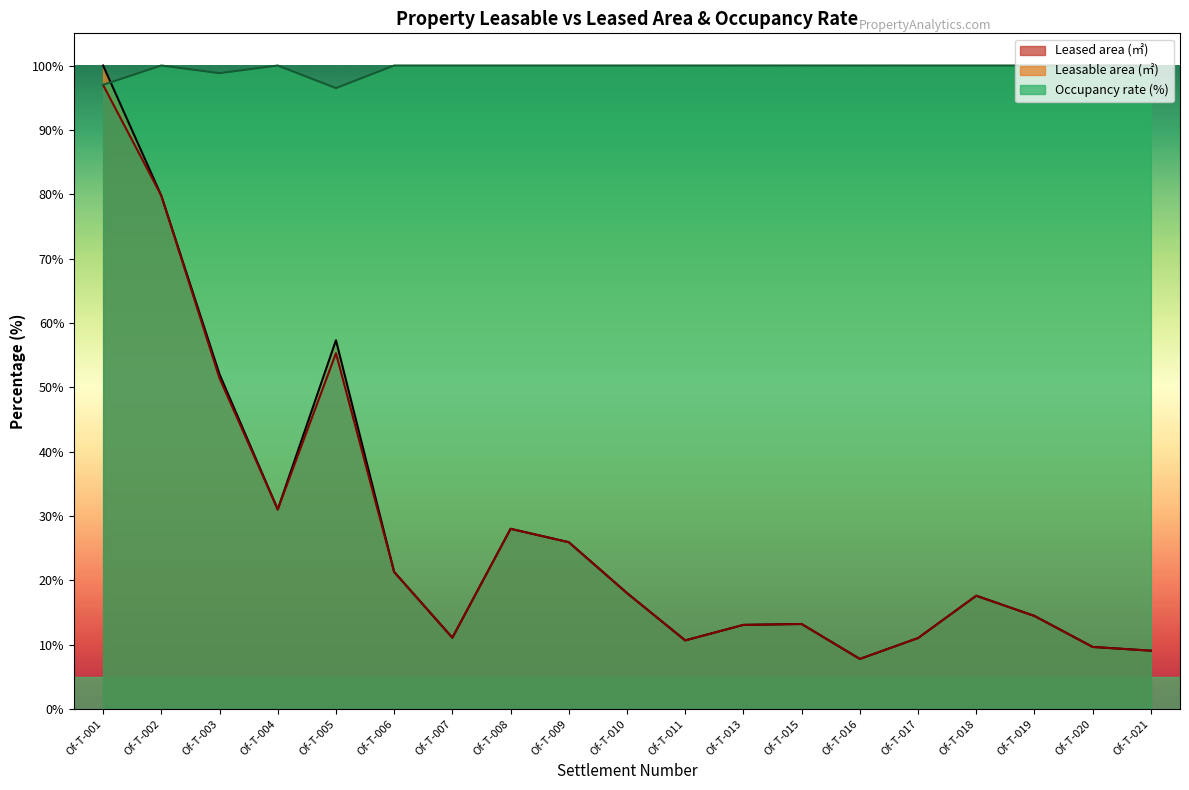

Which category has the highest value in the Leased area (㎡) series?

Of-T-001